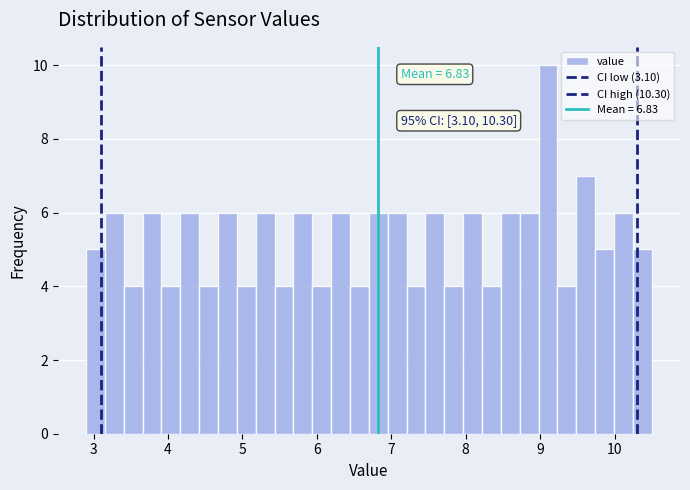

Read against the x-axis, roughly where is the centre of the tallest bar?

9.1